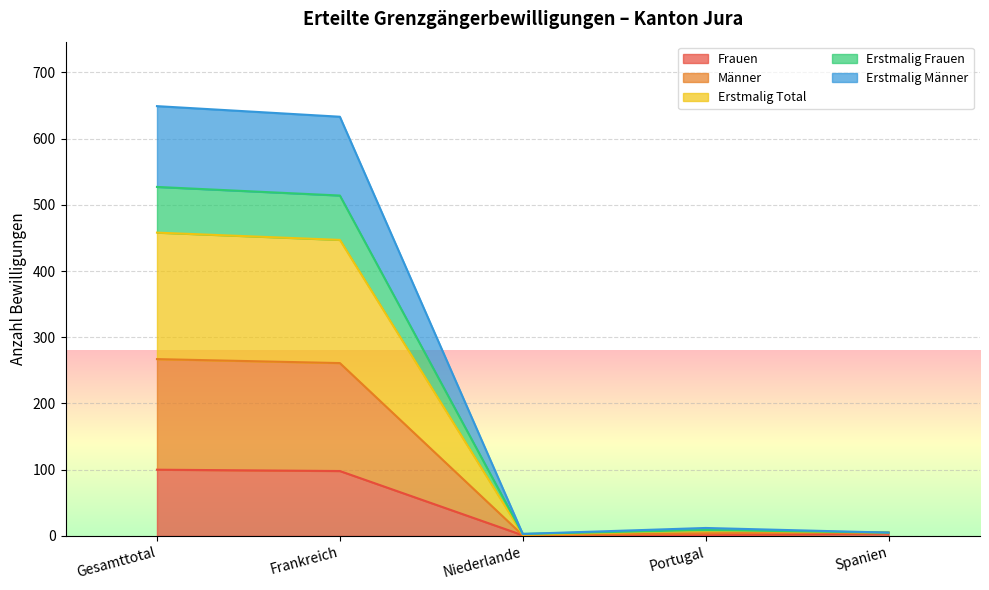

What is the highest value of the Frauen series?

100